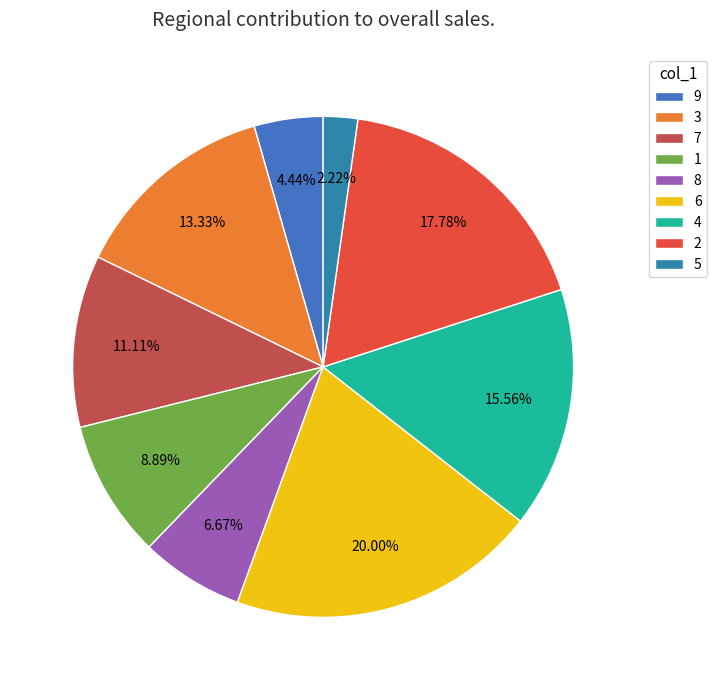

To the nearest percent, what is the difference between the 3 and 6 slice percentages?

7%